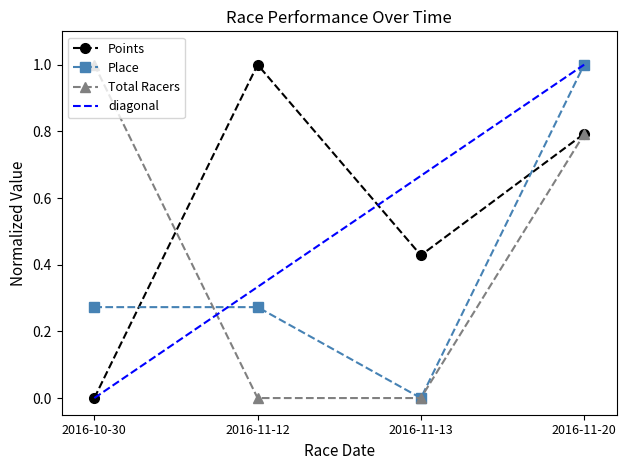

Is it true that Points equals -0.3 at 2016-10-30?

False